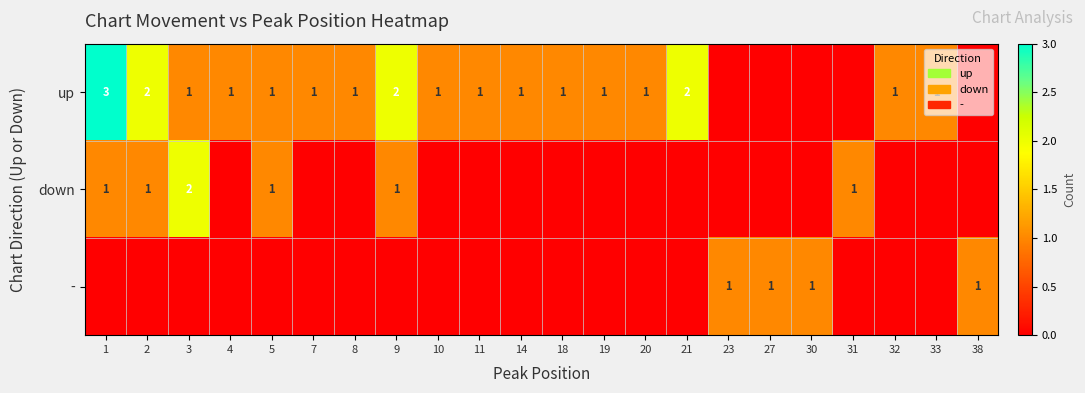

True or false: down has a value of 0 at 5.

False